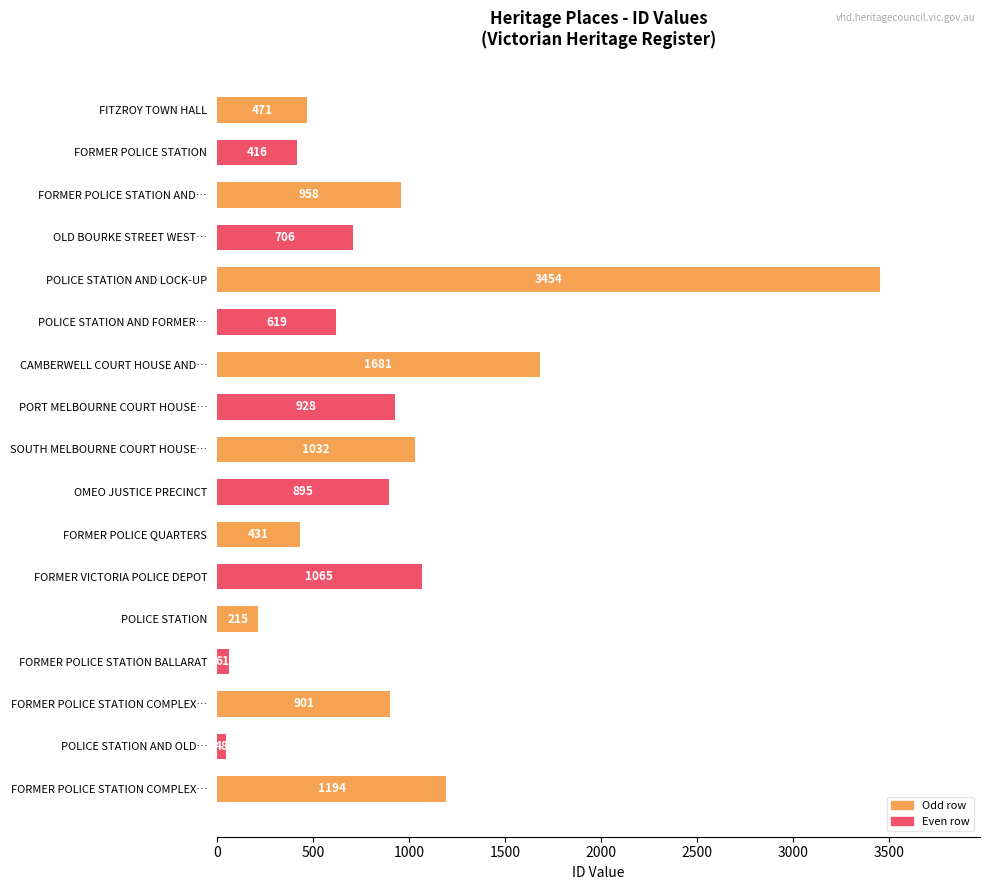

Does the chart contain stacked bars?

No